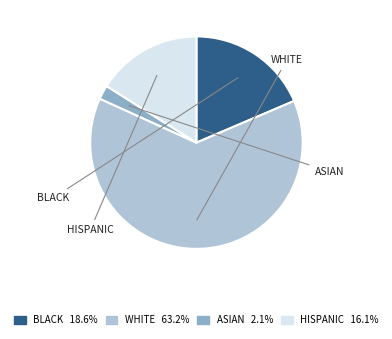

Is it true that ASIAN is 1% of the pie?

False